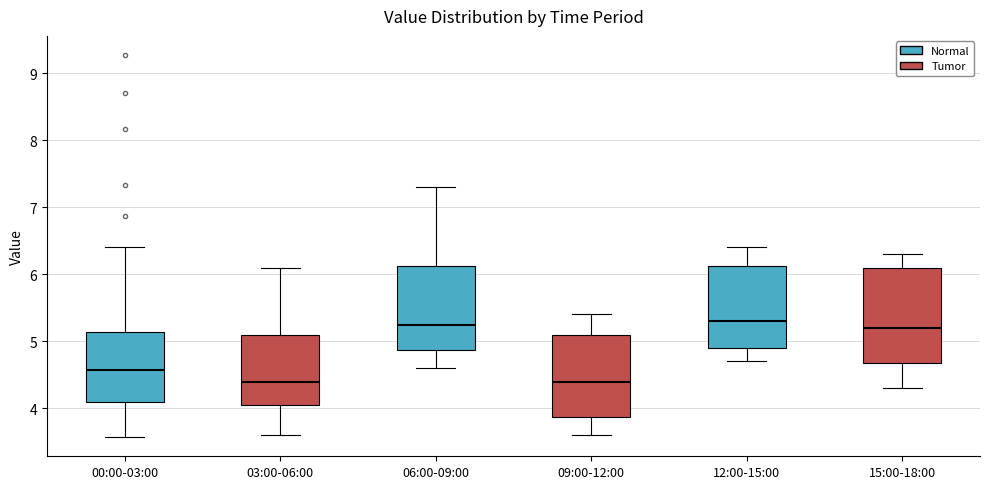

Reading left to right, transcribe this box plot: for each box, give where its median line is, the range the box spans, and where its two whiskers end, as read against the y-axis. The values are not printed on the chart, so give them approximately, as read against the axis.

00:00-03:00: median 4.6, box 4.1 to 5.1, whiskers 3.6 to 6.4
03:00-06:00: median 4.4, box 4.1 to 5.1, whiskers 3.6 to 6.1
06:00-09:00: median 5.3, box 4.9 to 6.1, whiskers 4.6 to 7.3
09:00-12:00: median 4.4, box 3.9 to 5.1, whiskers 3.6 to 5.4
12:00-15:00: median 5.3, box 4.9 to 6.1, whiskers 4.7 to 6.4
15:00-18:00: median 5.2, box 4.7 to 6.1, whiskers 4.3 to 6.3